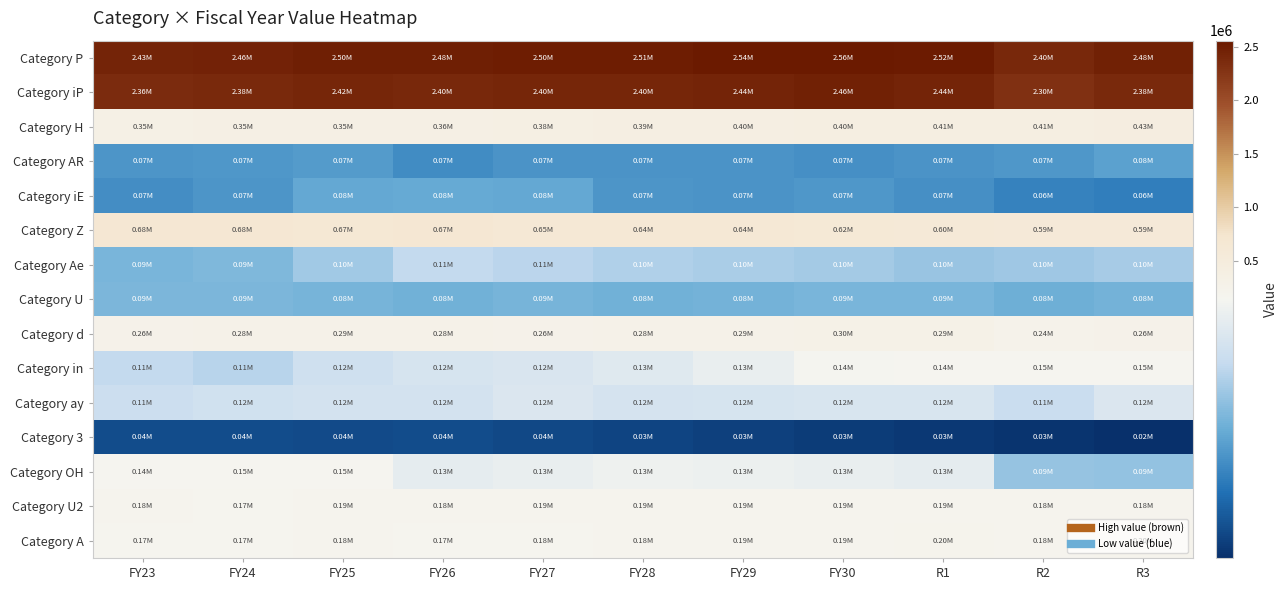

Which series has the largest range (max minus min)?

Category iP